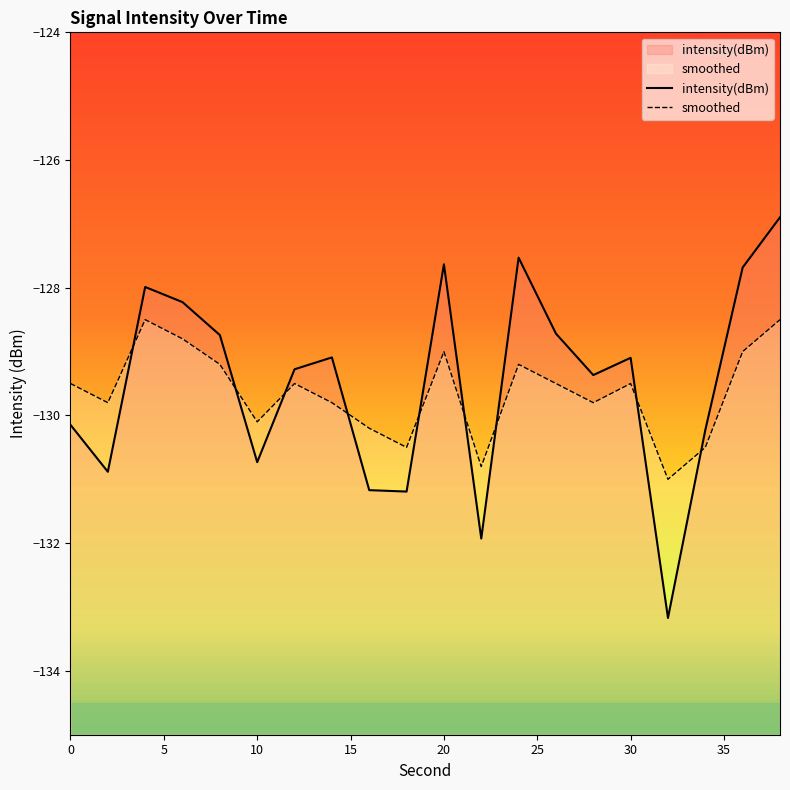

Which has a higher value, 8 or 30?

8